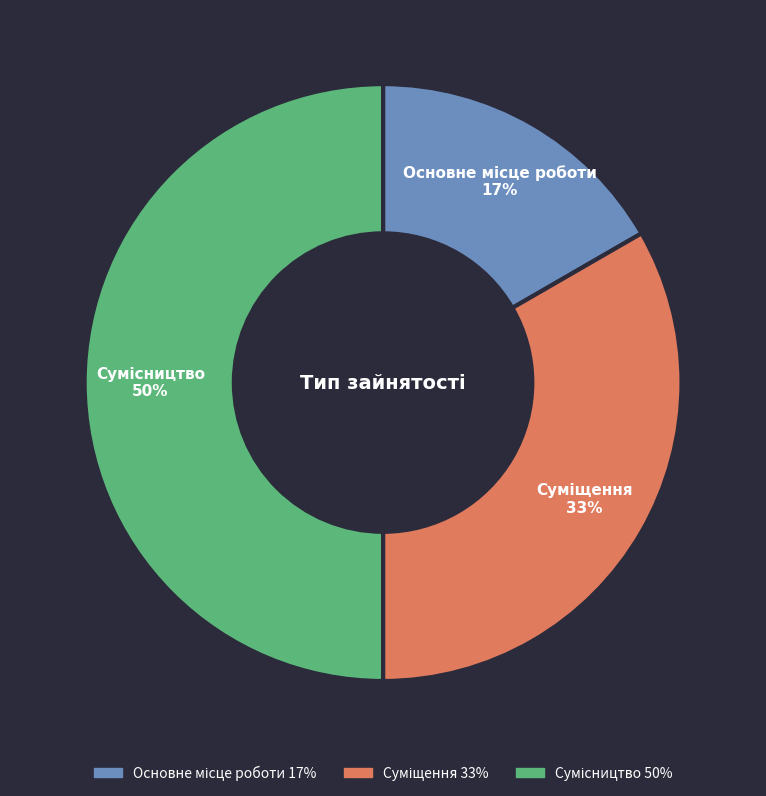

To the nearest percent, what is the average slice percentage?

33%